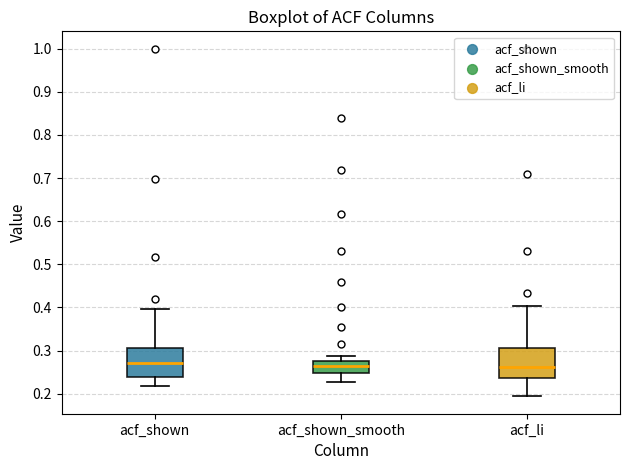

Reading left to right, read every box against the y-axis: the position of its median line, the range the box covers, and the ends of its whiskers. The values are not printed on the chart, so give them approximately, as read against the axis.

acf_shown: median 0.27, box 0.24 to 0.31, whiskers 0.22 to 0.40
acf_shown_smooth: median 0.26, box 0.25 to 0.28, whiskers 0.23 to 0.29
acf_li: median 0.26, box 0.24 to 0.31, whiskers 0.19 to 0.40